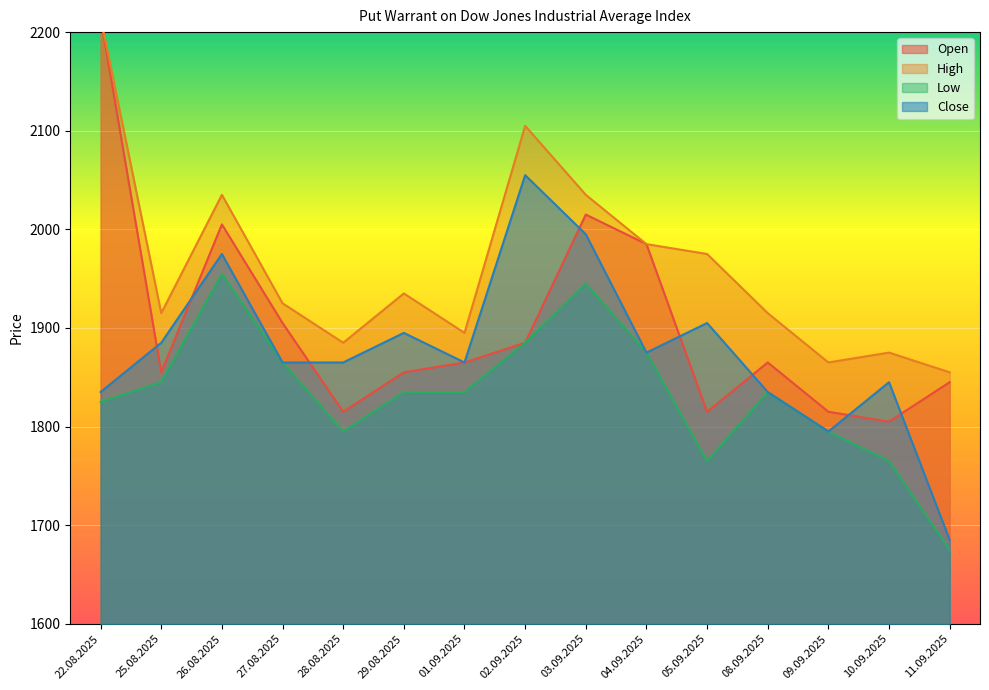

What is the greatest value displayed?

2215